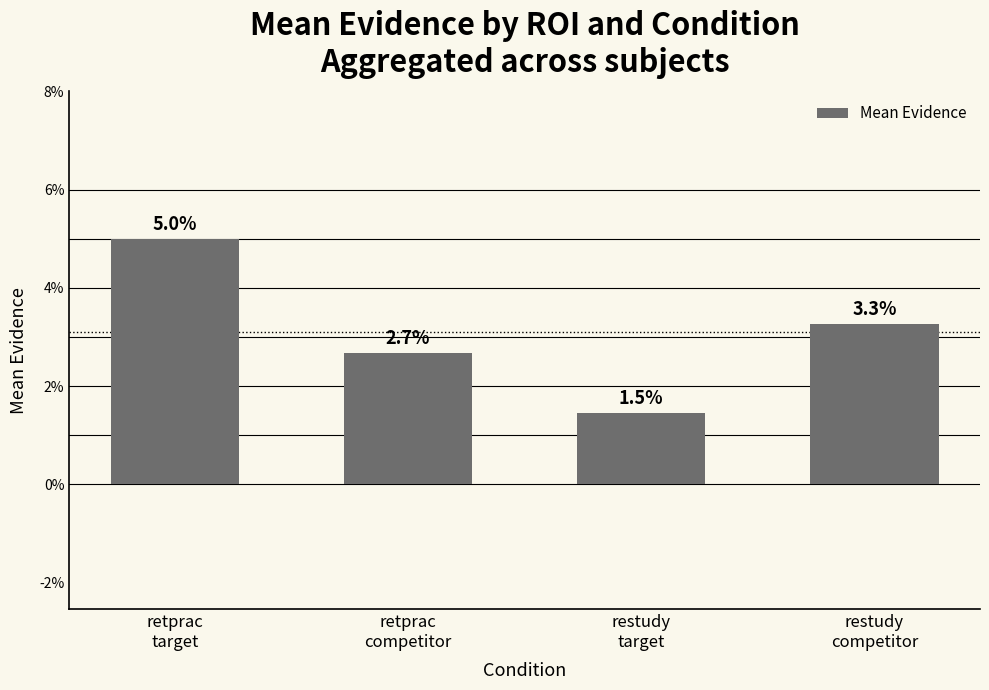

What is the label of the 1st bar from the left?

retprac
target